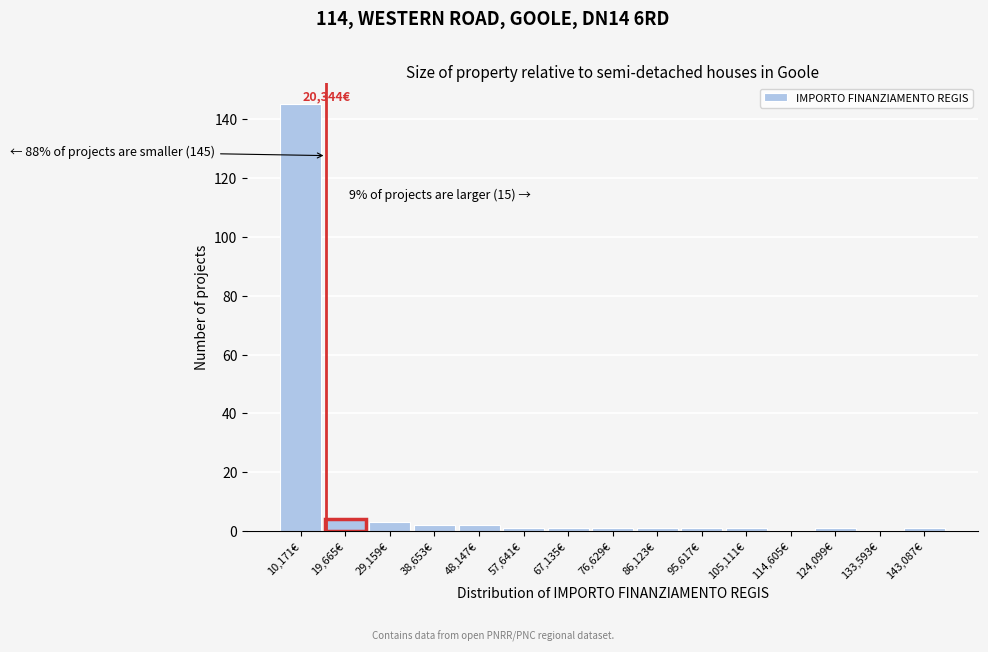

Reading right to left, list all the values displayed in this chart.

143,087€=1	133,593€=0	124,099€=1	114,605€=0	105,111€=1	95,617€=1	86,123€=1	76,629€=1	67,135€=1	57,641€=1	48,147€=2	38,653€=2	29,159€=3	19,665€=4	10,171€=145